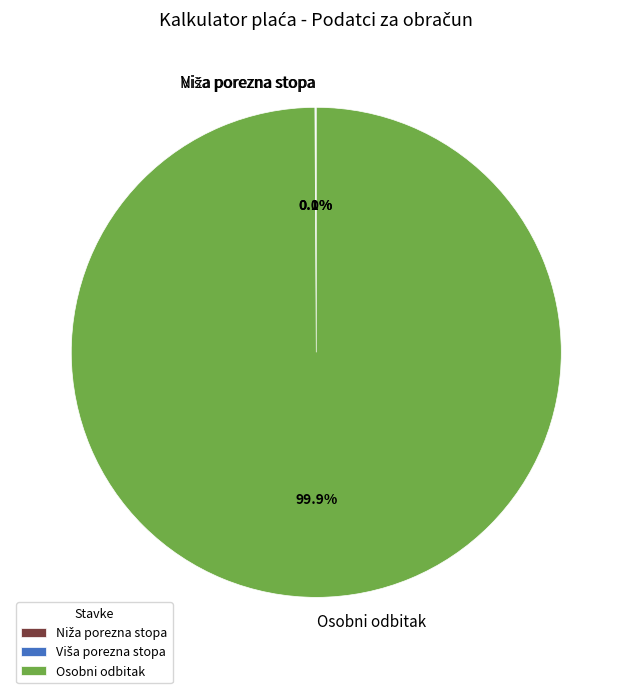

Which slice is the largest?

Osobni odbitak